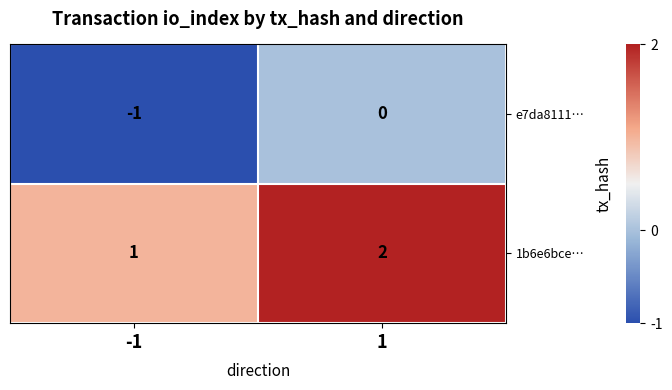

Is the value of e7da8111… at 1 greater than the value of 1b6e6bce… at -1?

No